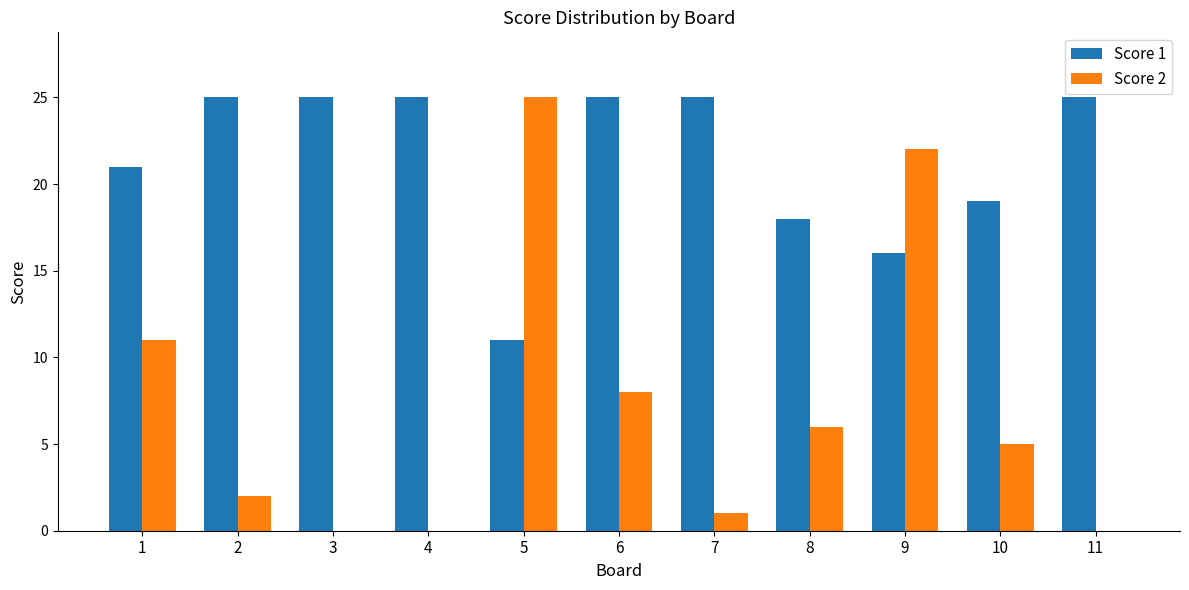

True or false: Score 2 has a value of 9 at 4.

False